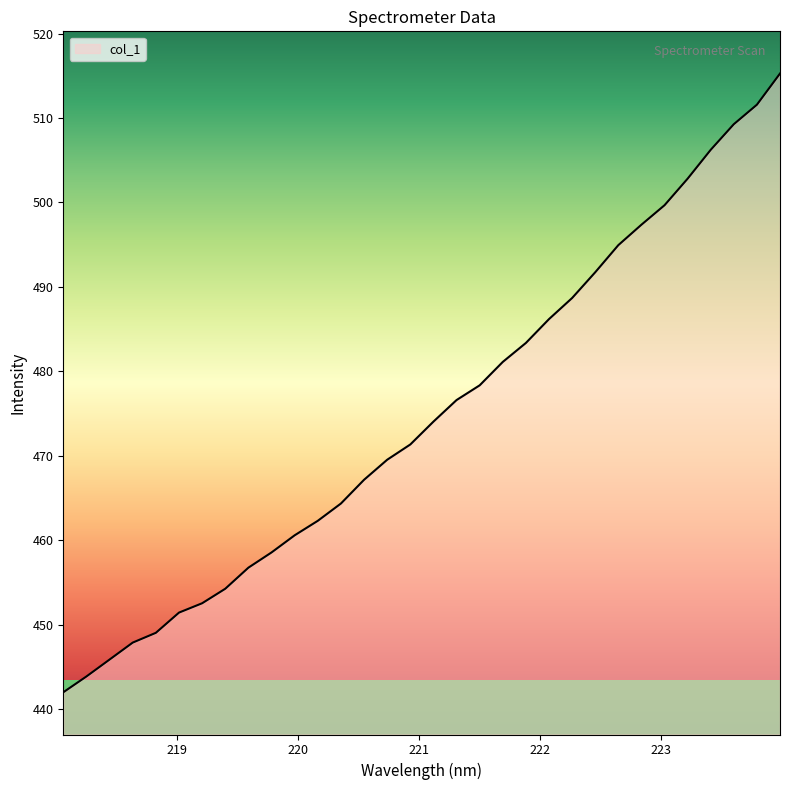

What is the greatest value displayed?

515.3